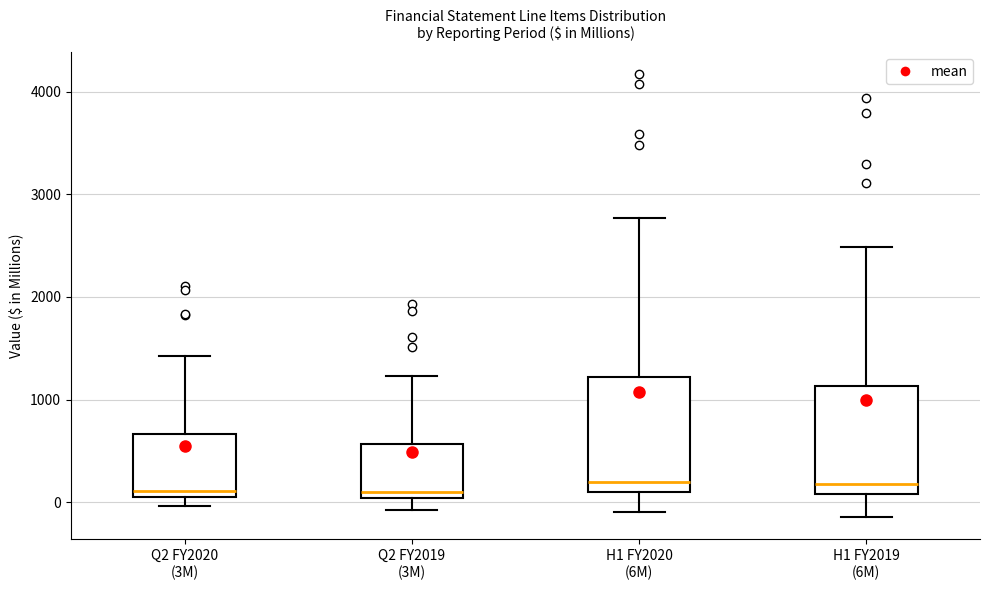

Where does the median line of the box for H1 FY2020 (6M) sit on the y-axis? The values are not printed on the chart, so give them approximately, as read against the axis.

200